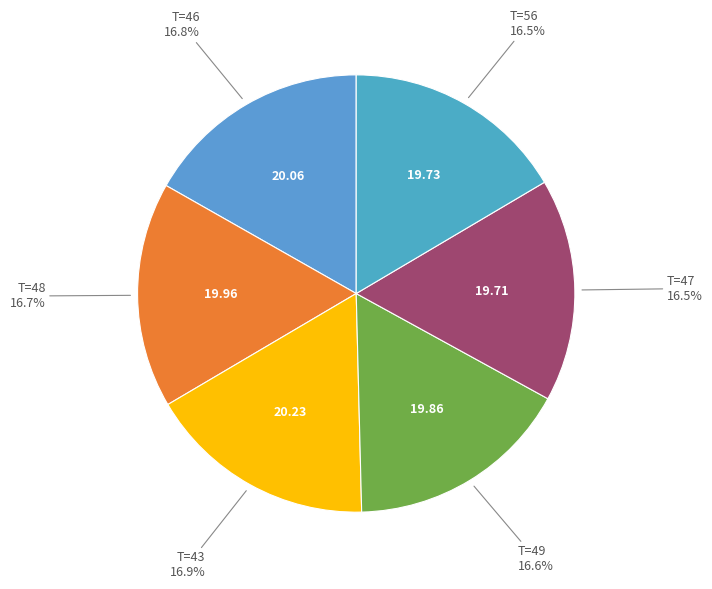

How many slices are in this pie chart?

6